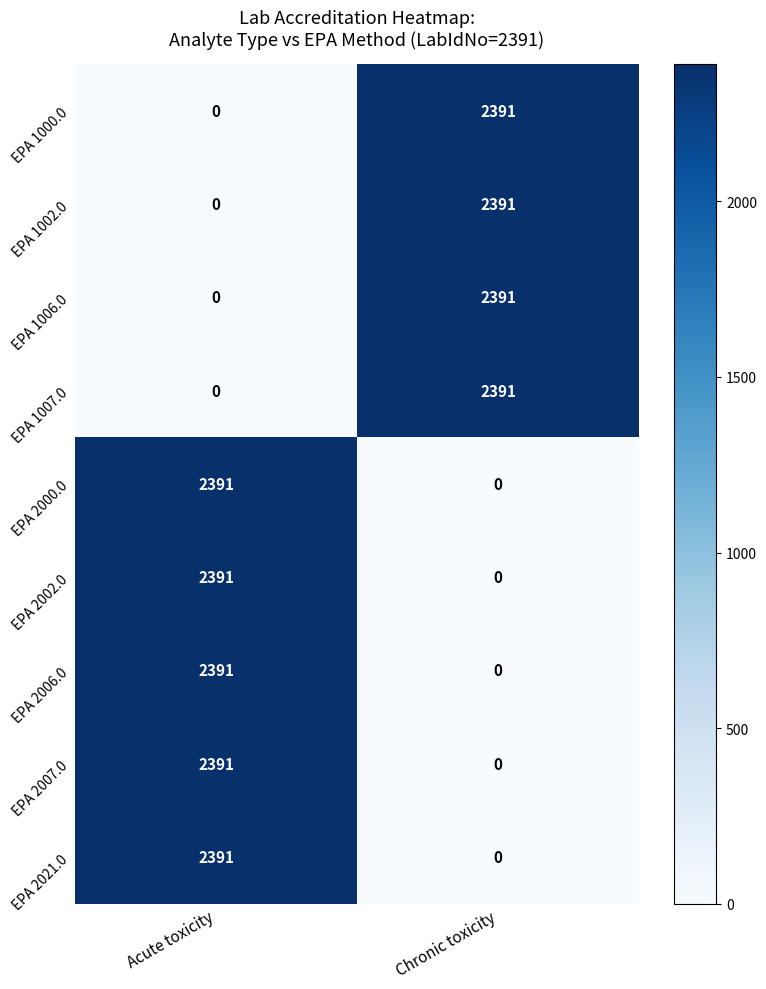

At which label does EPA 2007.0 reach its peak?

Acute toxicity